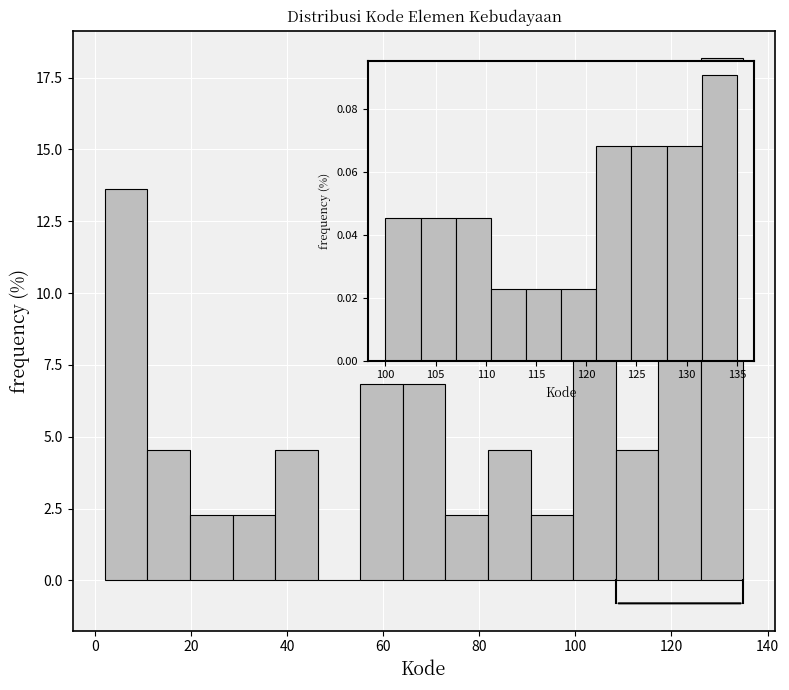

How tall is the bar that spans 20 to 28 on the x-axis? Neither the bar edges nor the heights are printed on the chart, so give them approximately, as read against the axes.

2.5